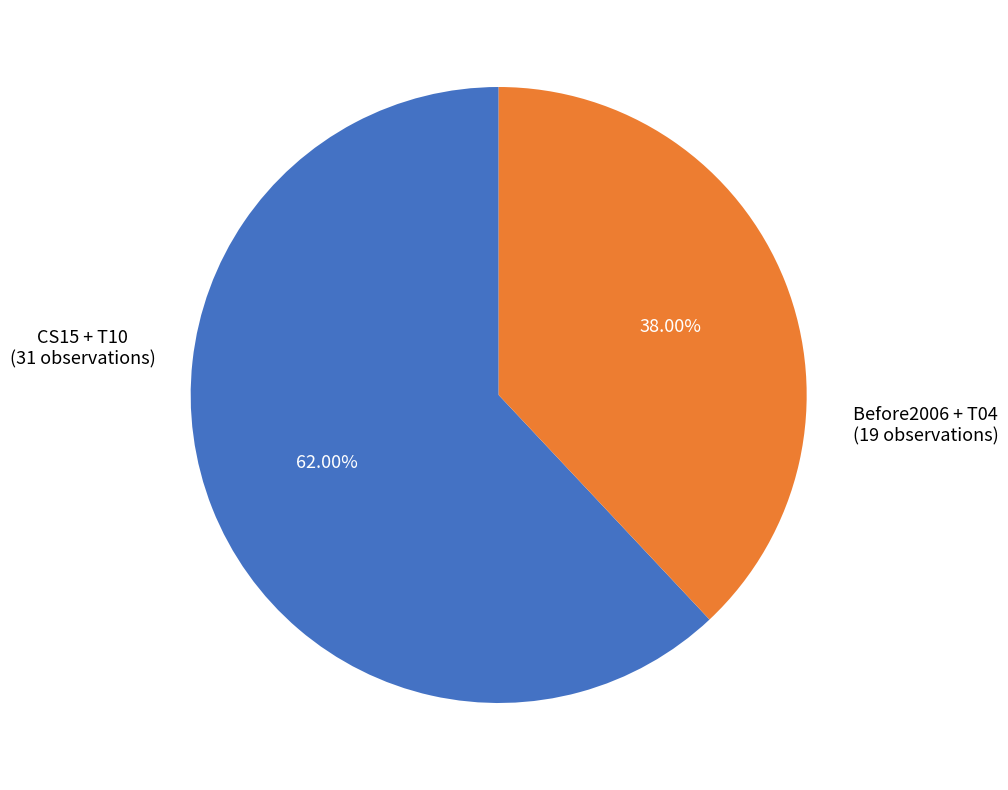

How many slices are in this pie chart?

2